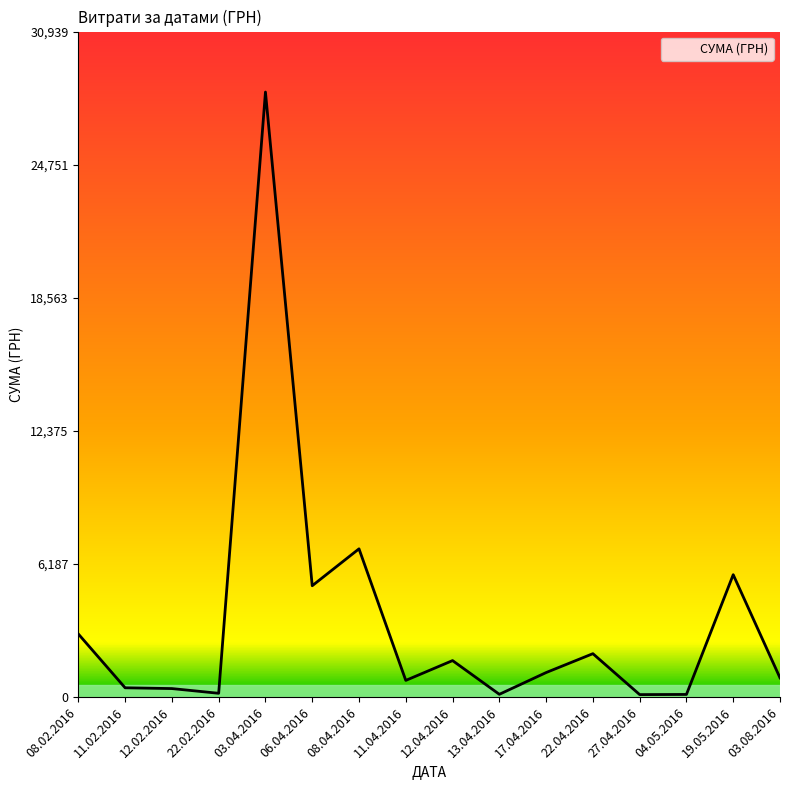

True or false: the data shows 2936.3 at 08.02.2016.

True